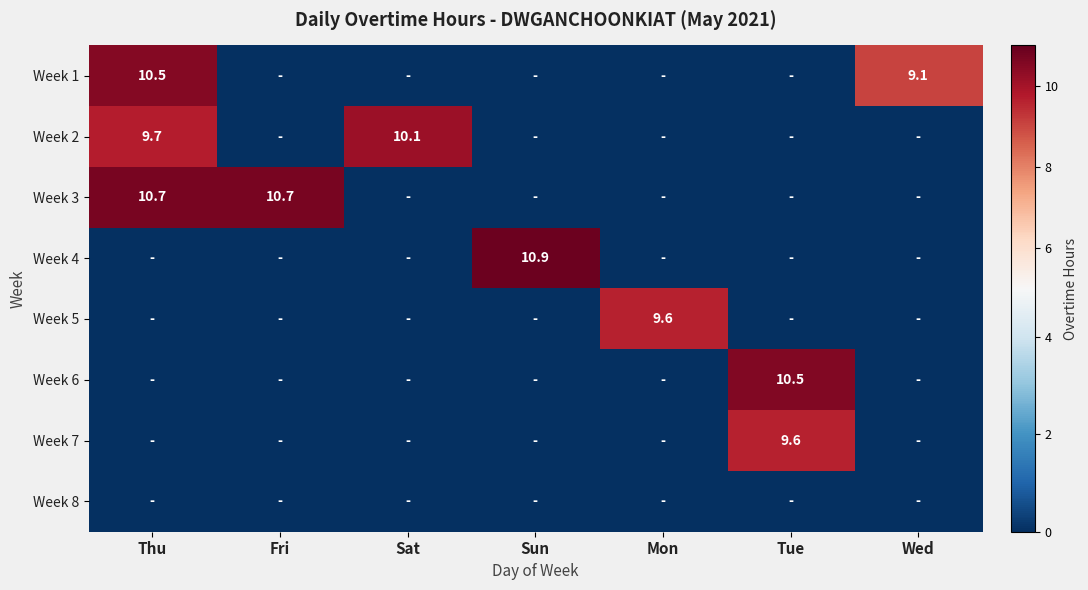

True or false: Week 2 has a value of 0.0 at Tue.

True